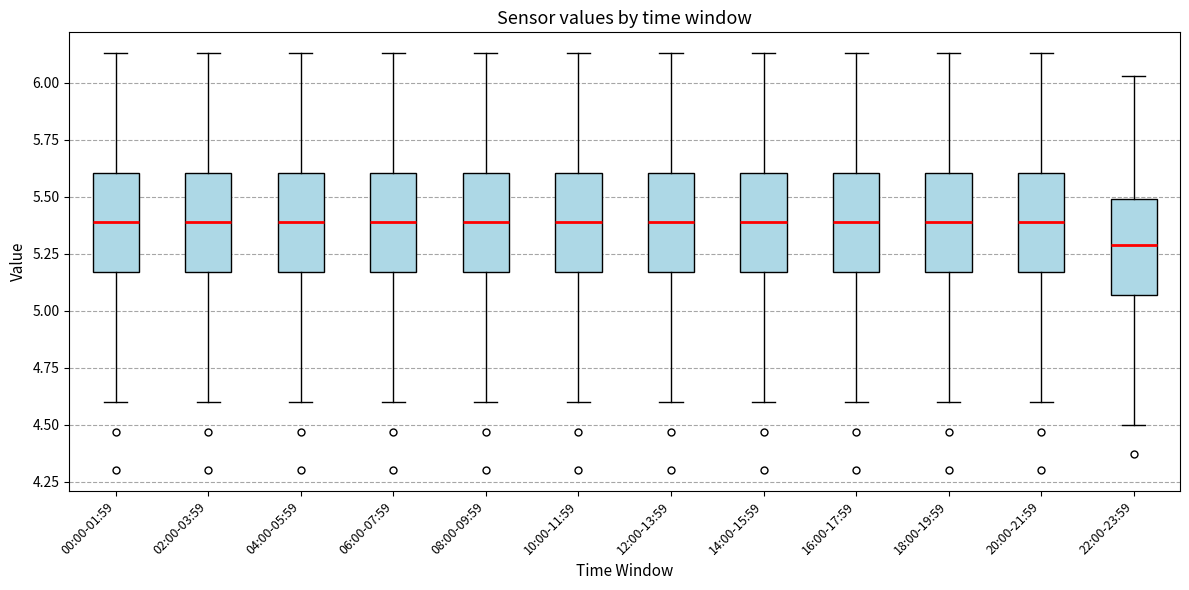

Reading left to right, read every box against the y-axis: the position of its median line, the range the box covers, and the ends of its whiskers. The values are not printed on the chart, so give them approximately, as read against the axis.

00:00-01:59: median 5.40, box 5.15 to 5.60, whiskers 4.60 to 6.15
02:00-03:59: median 5.40, box 5.15 to 5.60, whiskers 4.60 to 6.15
04:00-05:59: median 5.40, box 5.15 to 5.60, whiskers 4.60 to 6.15
06:00-07:59: median 5.40, box 5.15 to 5.60, whiskers 4.60 to 6.15
08:00-09:59: median 5.40, box 5.15 to 5.60, whiskers 4.60 to 6.15
10:00-11:59: median 5.40, box 5.15 to 5.60, whiskers 4.60 to 6.15
12:00-13:59: median 5.40, box 5.15 to 5.60, whiskers 4.60 to 6.15
14:00-15:59: median 5.40, box 5.15 to 5.60, whiskers 4.60 to 6.15
16:00-17:59: median 5.40, box 5.15 to 5.60, whiskers 4.60 to 6.15
18:00-19:59: median 5.40, box 5.15 to 5.60, whiskers 4.60 to 6.15
20:00-21:59: median 5.40, box 5.15 to 5.60, whiskers 4.60 to 6.15
22:00-23:59: median 5.30, box 5.05 to 5.50, whiskers 4.50 to 6.05